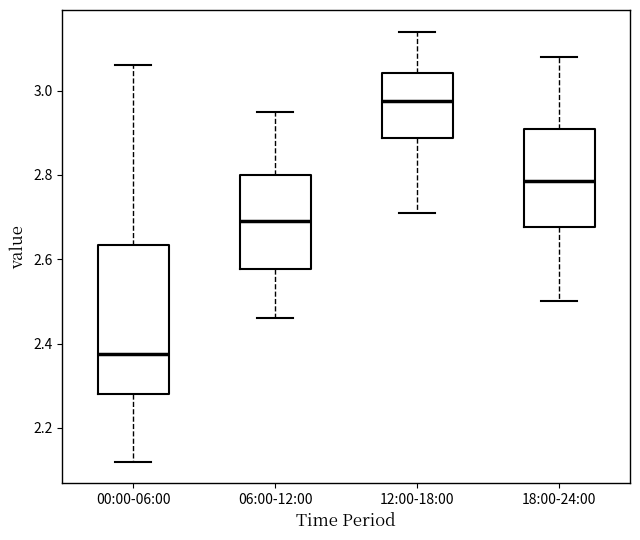

Which box has the lowest median line?

00:00-06:00